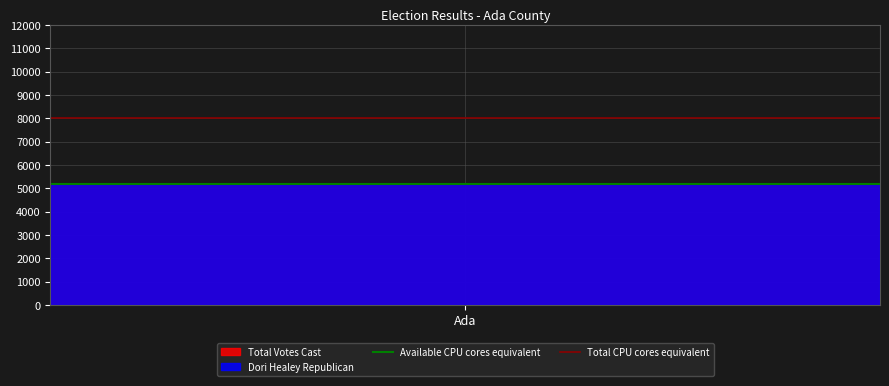

Which category has the lowest value in the Available CPU cores equivalent series?

Ada